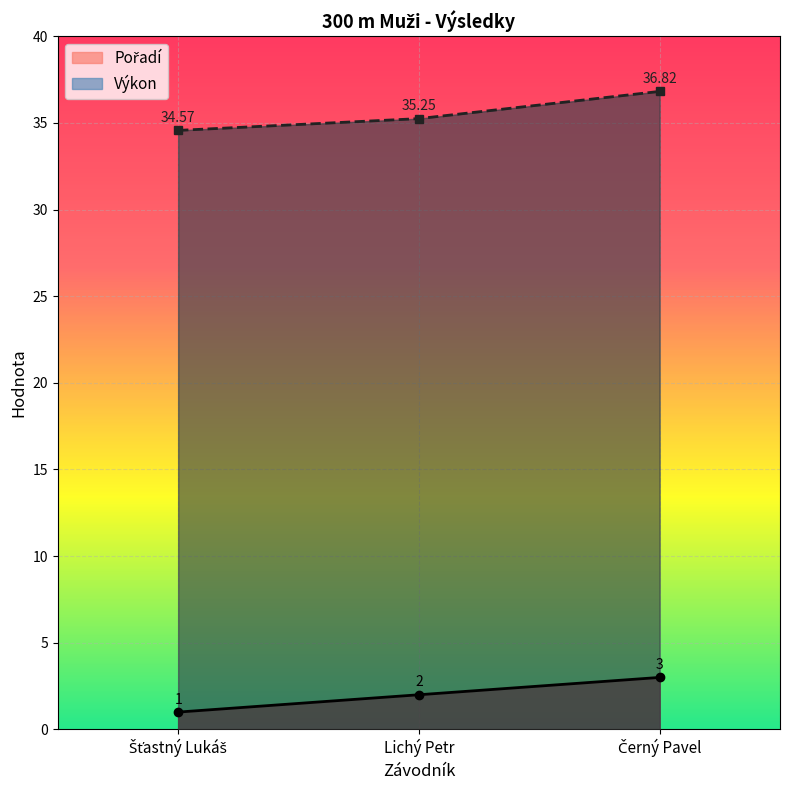

How many lines are shown in the chart?

2